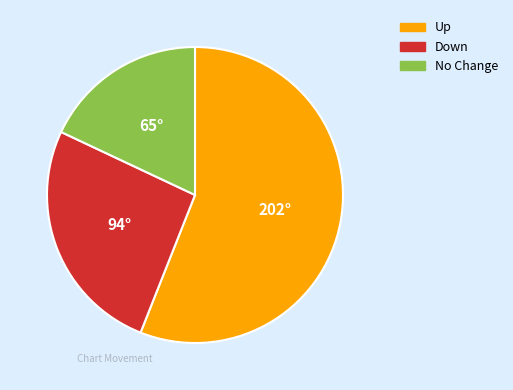

Is there a majority slice in this chart?

Yes